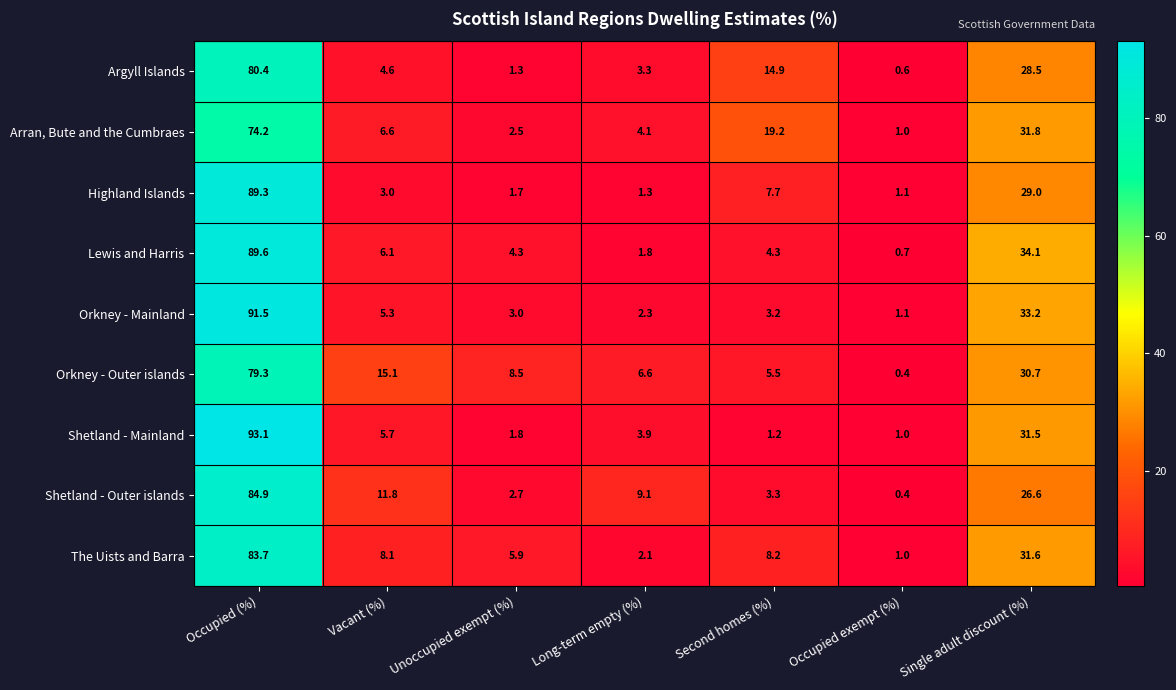

How many values in the Arran, Bute and the Cumbraes series exceed 6?

4